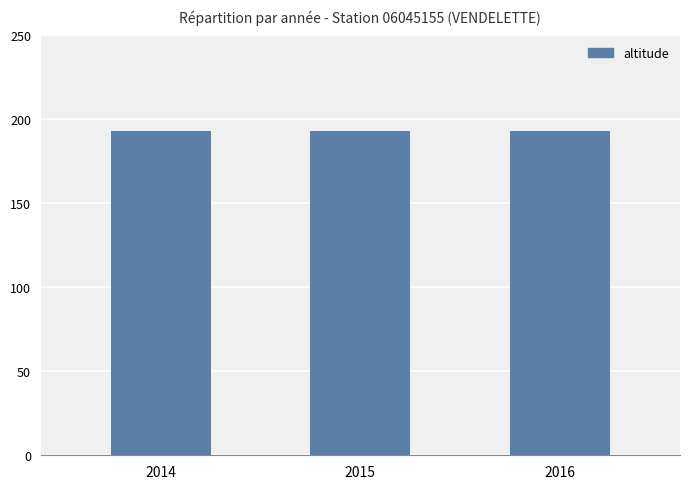

Does the chart contain stacked bars?

No